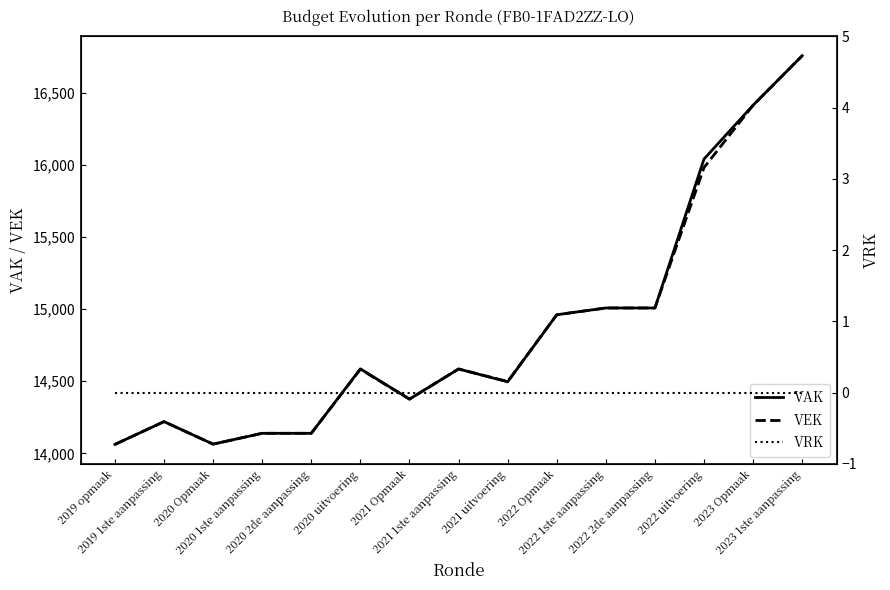

Is the value of VAK at 2022 Opmaak greater than the value of VRK at 2020 1ste aanpassing?

Yes